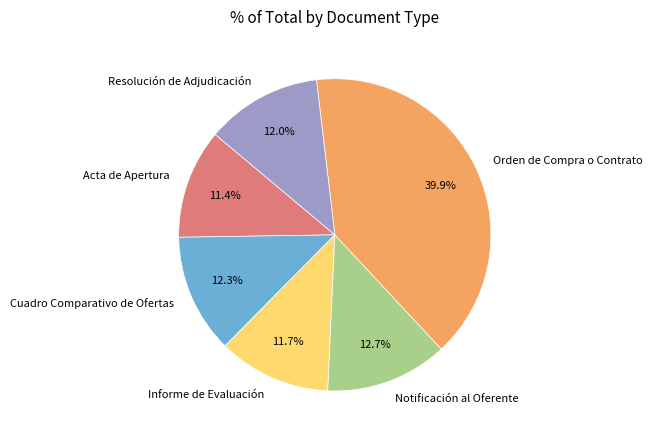

To the nearest percent, what is the average slice percentage?

17%